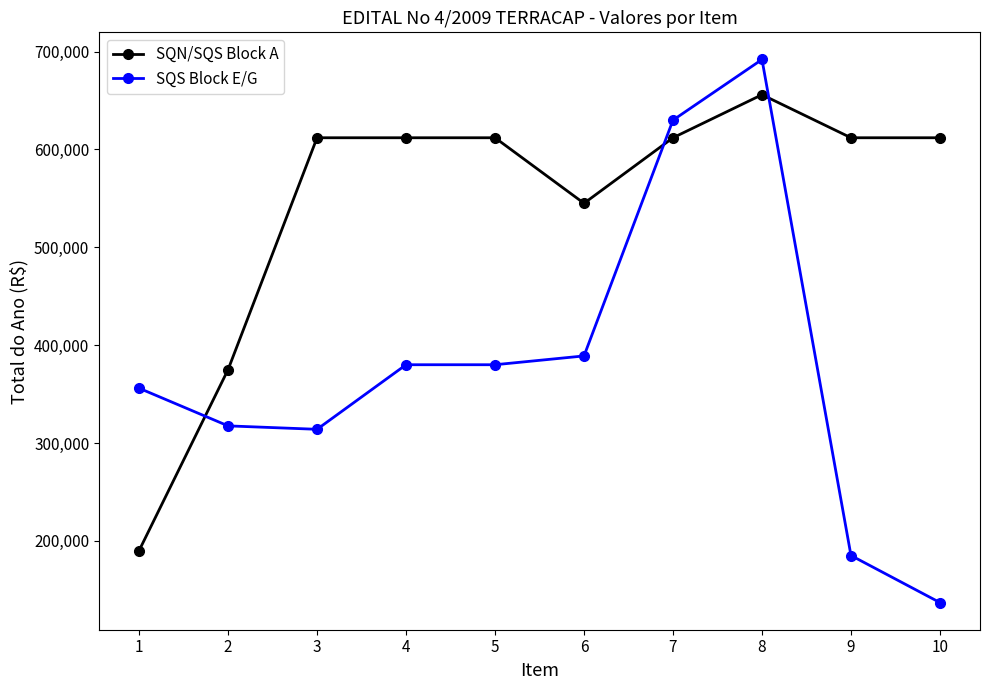

What is the sum of the SQS Block E/G values at 2 and 3?

631500